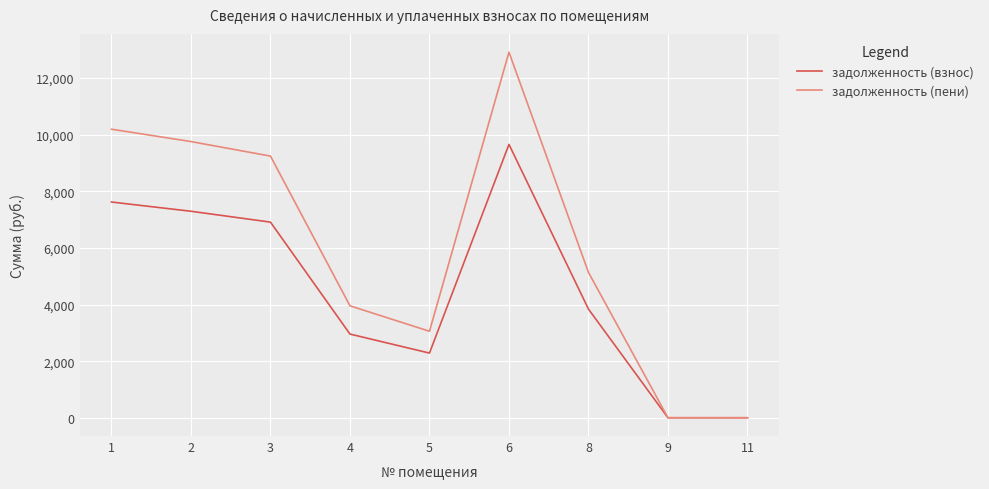

Is it true that задолженность (пени) equals 3055.9 at 5?

True